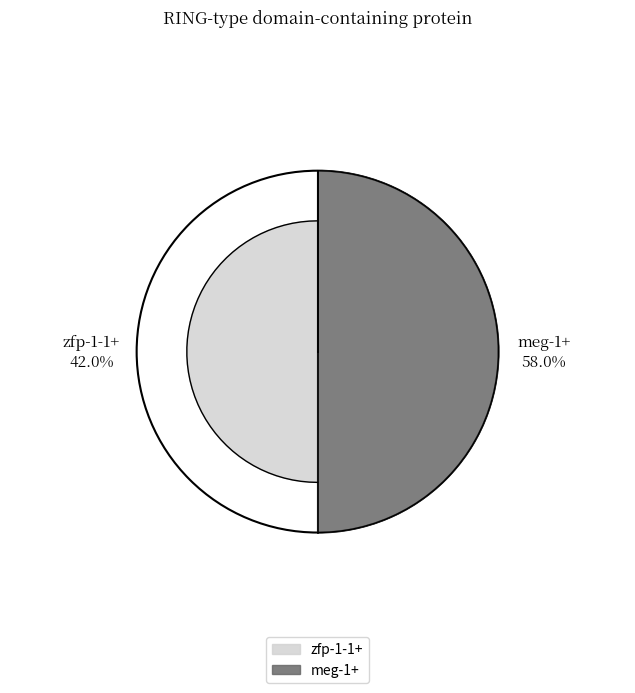

To the nearest percent, what portion does zfp-1-1+ represent?

42%